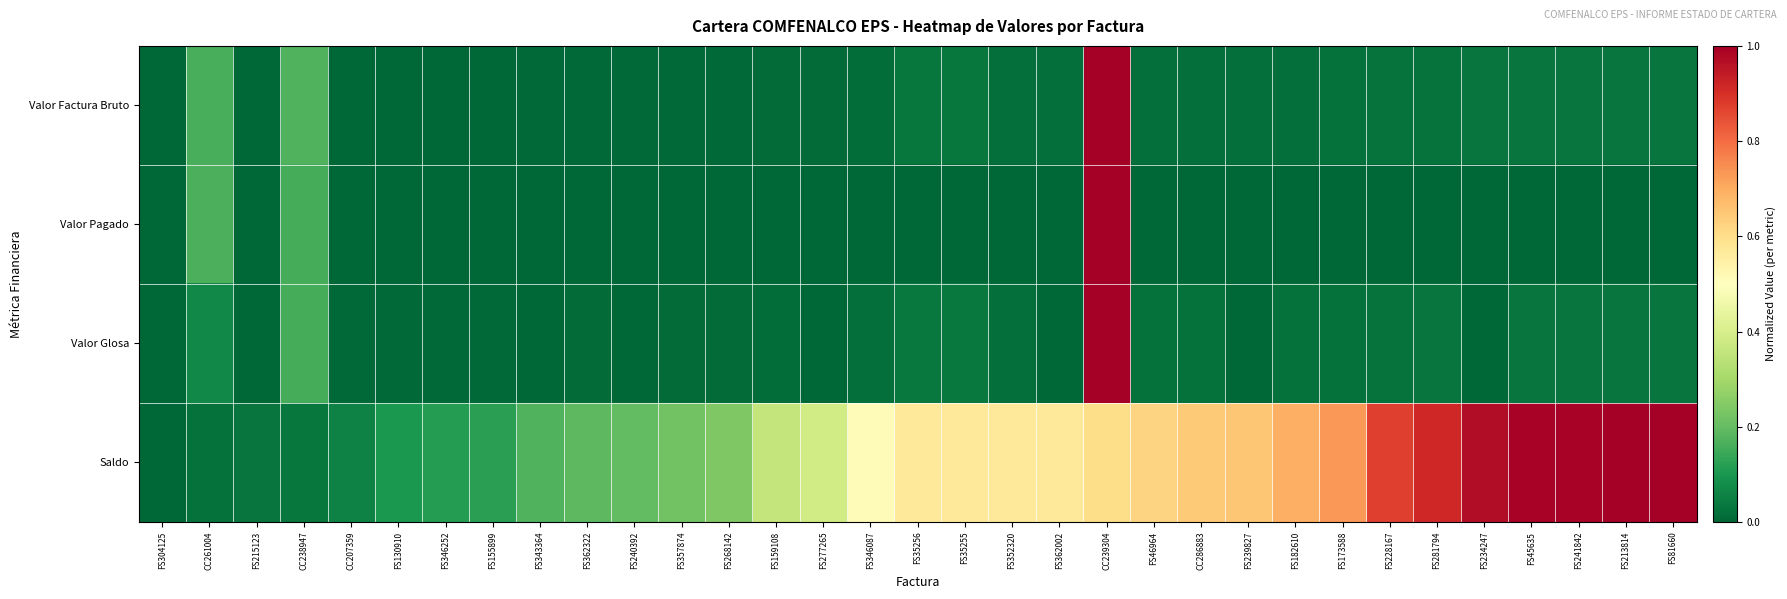

What is the maximum value shown in the chart?

1.0